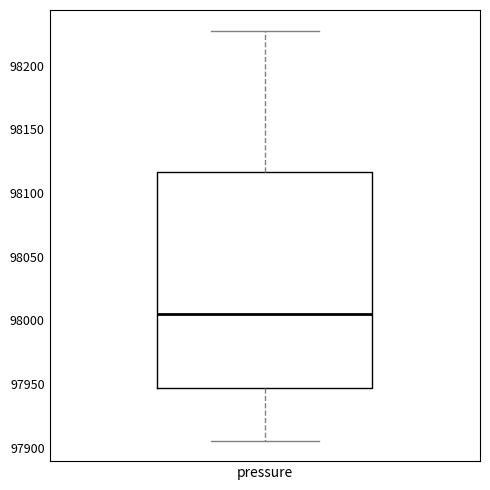

Where is the upper edge of the box for pressure on the y-axis? The values are not printed on the chart, so give them approximately, as read against the axis.

98115